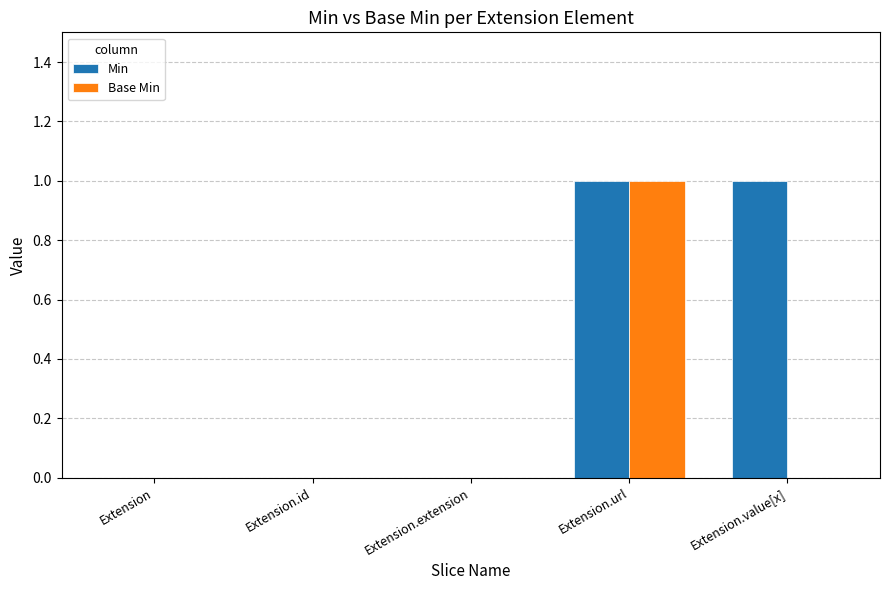

Reading left to right, transcribe all the data shown in this chart.

Min: Extension=0	Extension.id=0	Extension.extension=0	Extension.url=1	Extension.value[x]=1
Base Min: Extension=0	Extension.id=0	Extension.extension=0	Extension.url=1	Extension.value[x]=0